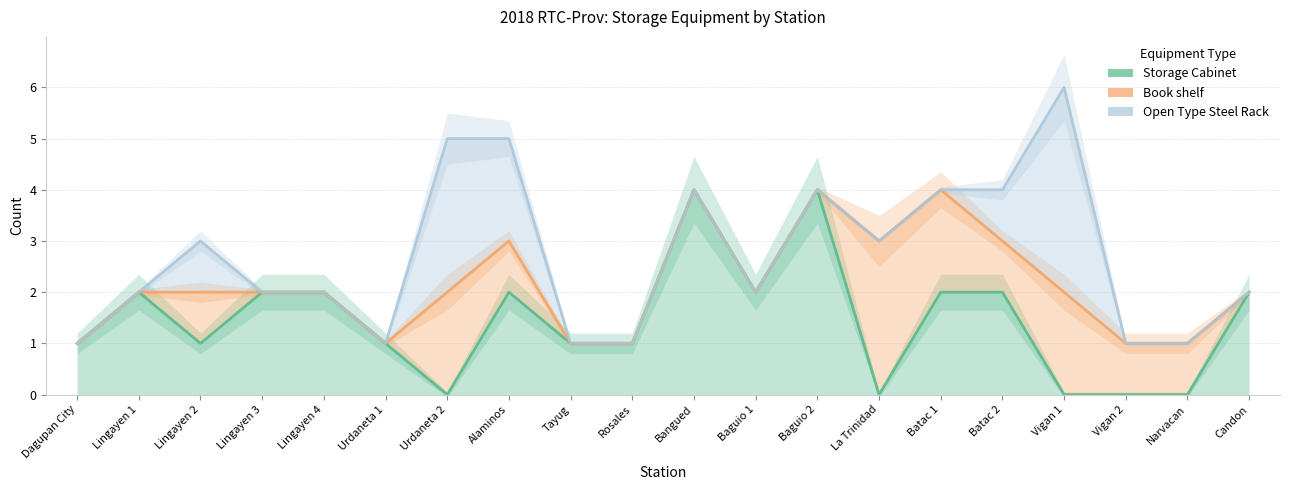

Reading left to right, list all the values displayed in this chart.

Storage Cabinet: 1	2	1	2	2	1	0	2	1	1	4	2	4	0	2	2	0	0	0	2
Book shelf: 1	2	2	2	2	1	2	3	1	1	4	2	4	3	4	3	2	1	1	2
Open Type Steel Rack: 1	2	3	2	2	1	5	5	1	1	4	2	4	3	4	4	6	1	1	2